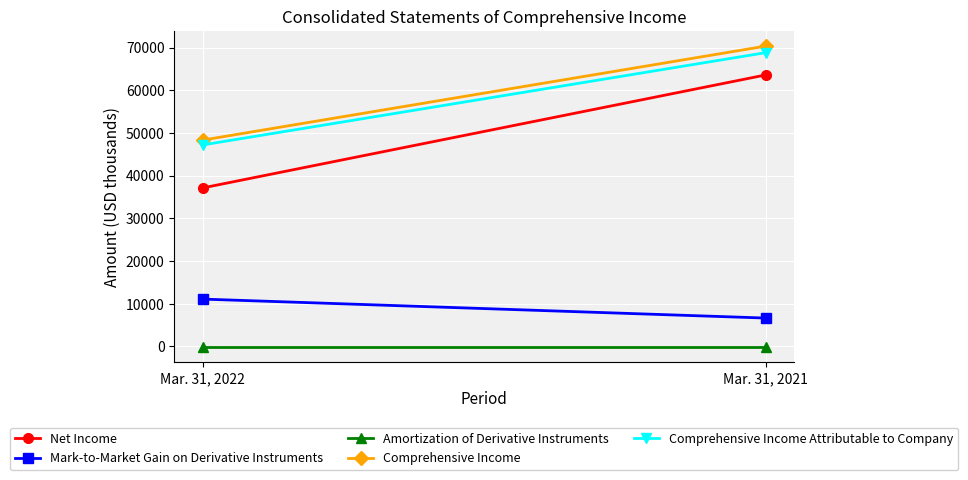

Reading left to right, list all the values displayed in this chart.

Net Income: 37123	63583
Mark-to-Market Gain on Derivative Instruments: 11095	6653
Amortization of Derivative Instruments: -102	-102
Comprehensive Income: 48320	70338
Comprehensive Income Attributable to Company: 47193	68805